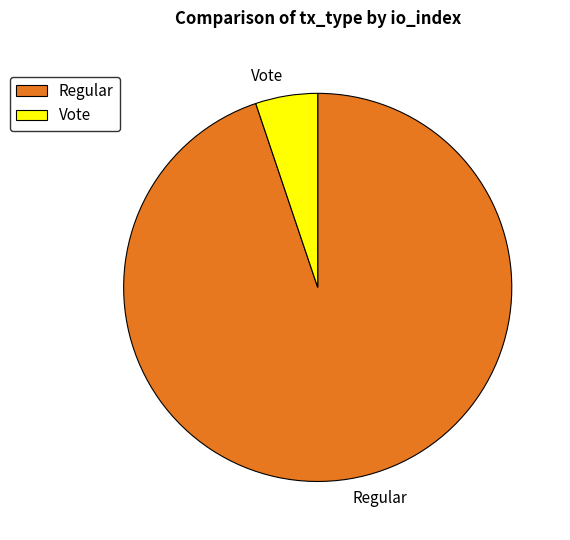

How many segments does this pie chart have?

2